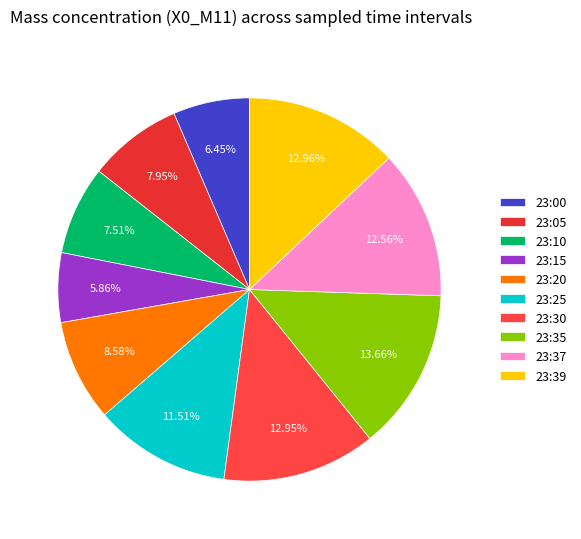

How many segments does this pie chart have?

10